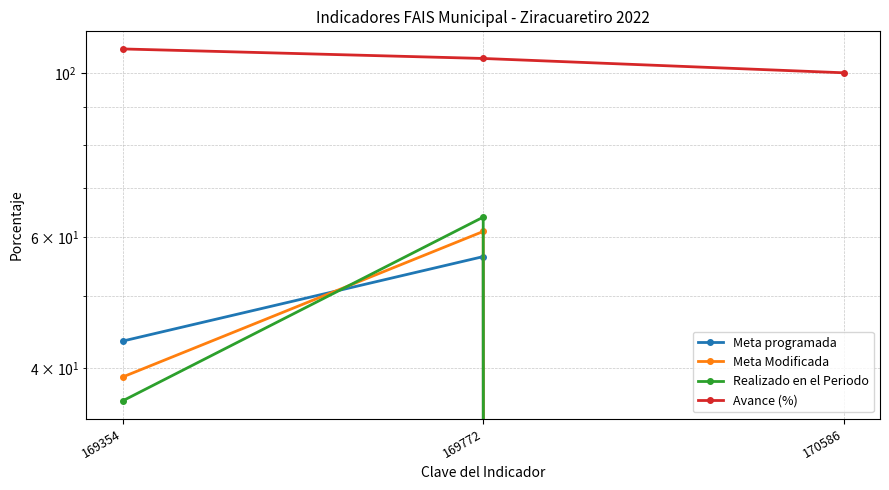

At which label is Meta programada closest to 28?

169354